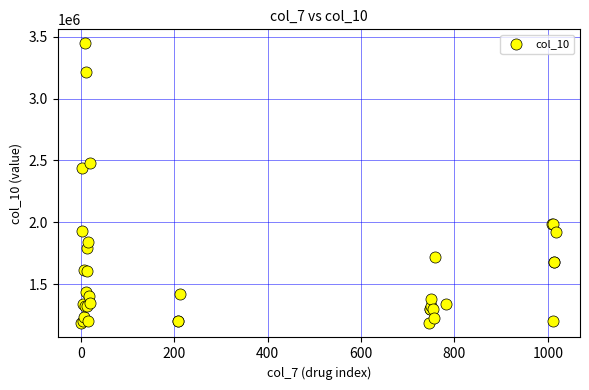

What Y value in the scatter plot is closest to 2313958?

2441814